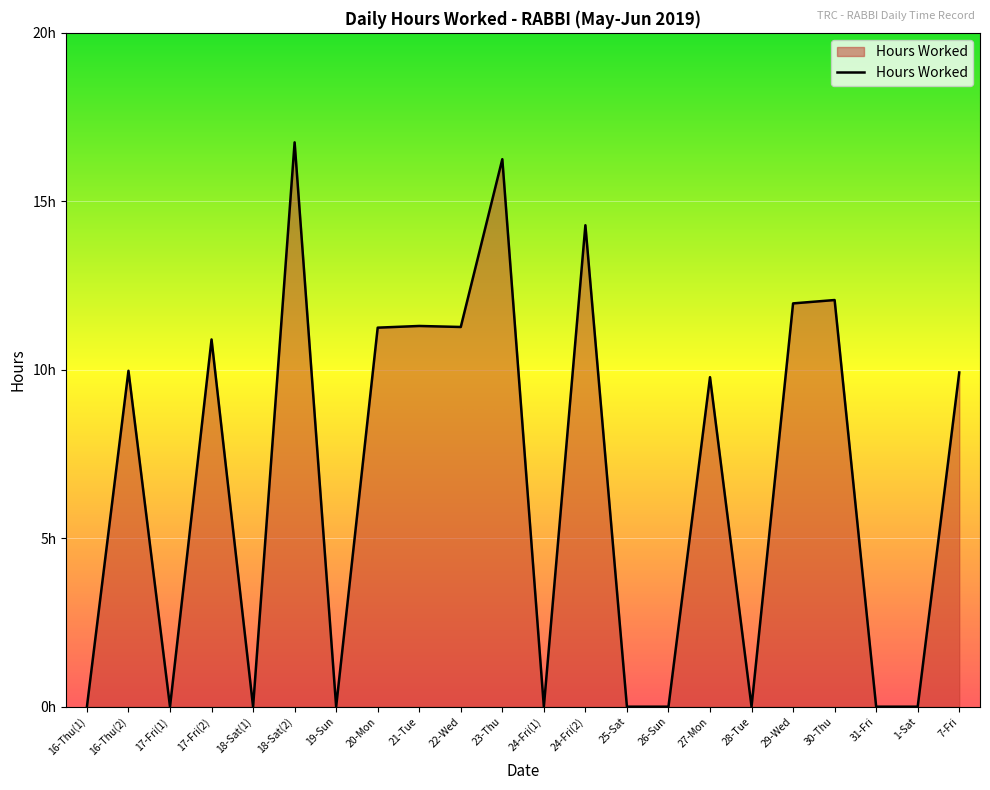

Reading left to right, extract all data points from this chart.

16-Thu(1)=0.0	16-Thu(2)=10.0	17-Fri(1)=0.0	17-Fri(2)=10.9	18-Sat(1)=0.0	18-Sat(2)=16.8	19-Sun=0.0	20-Mon=11.2	21-Tue=11.3	22-Wed=11.3	23-Thu=16.2	24-Fri(1)=0.0	24-Fri(2)=14.3	25-Sat=0.0	26-Sun=0.0	27-Mon=9.8	28-Tue=0.0	29-Wed=12.0	30-Thu=12.1	31-Fri=0.0	1-Sat=0.0	7-Fri=9.9